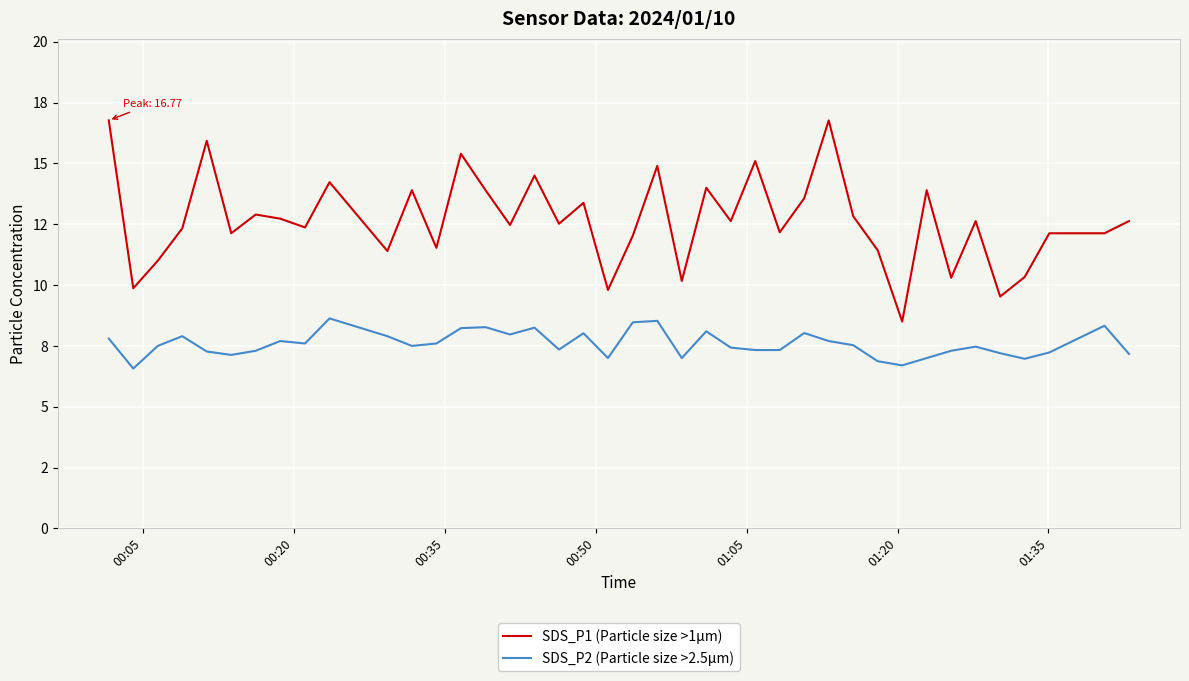

What is the difference between the maximum and minimum values in the SDS_P1 (Particle size >1µm) series?

8.3